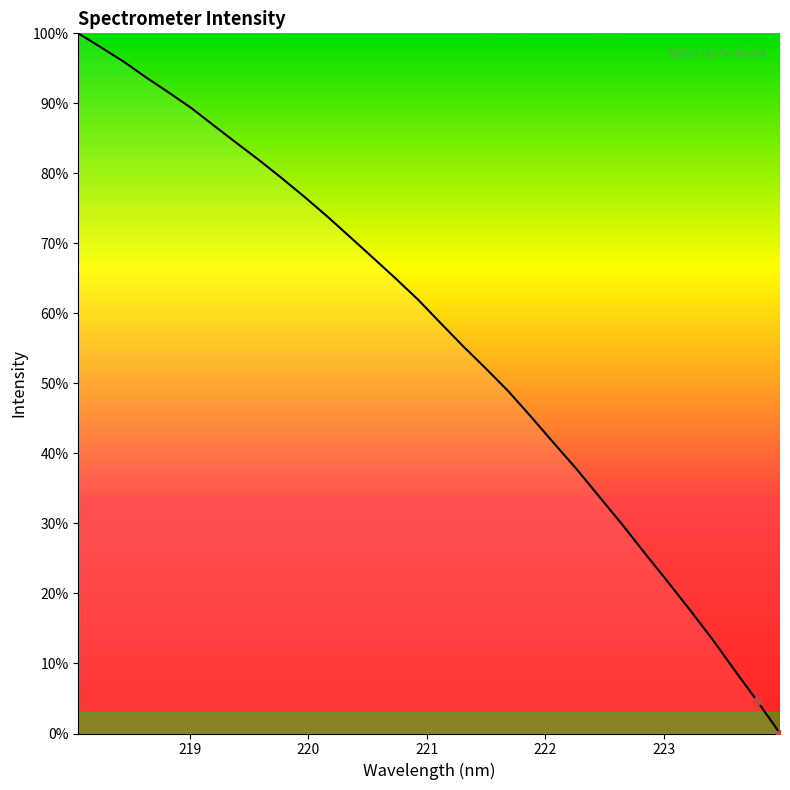

What is the greatest value displayed?

100.0